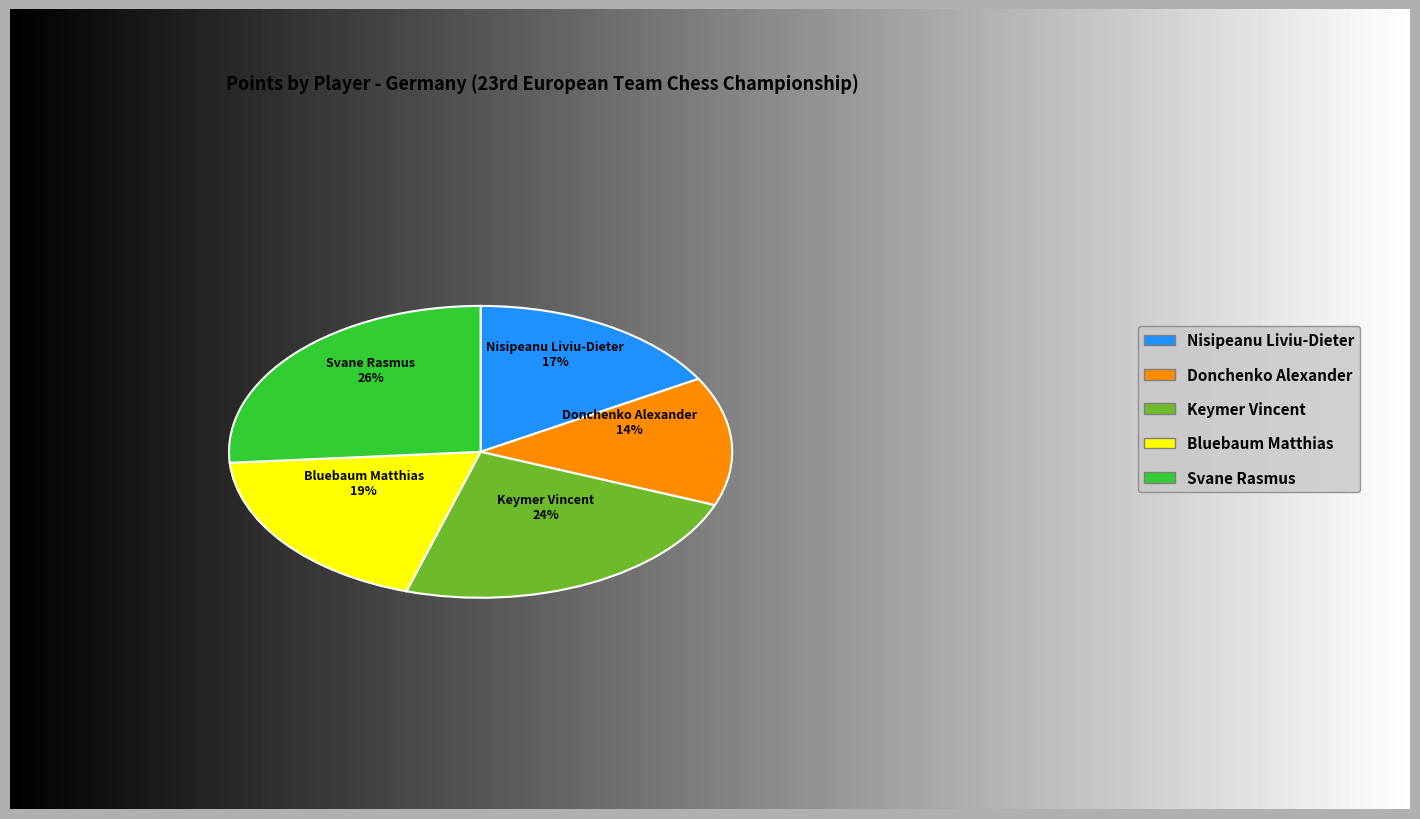

Rank the categories by value from lowest to highest.

Donchenko Alexander, Nisipeanu Liviu-Dieter, Bluebaum Matthias, Keymer Vincent, Svane Rasmus